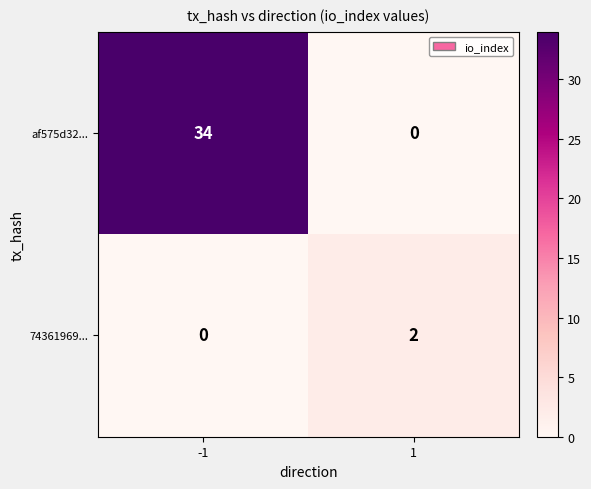

How many data points does each series have?

2